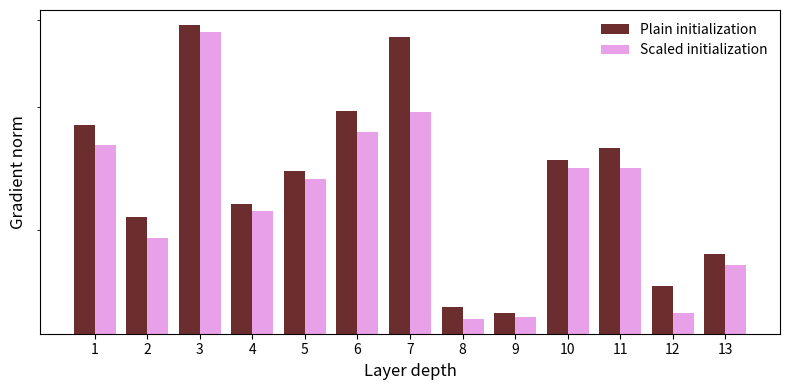

What is the difference between the maximum and minimum values in the Plain initialization series?

242